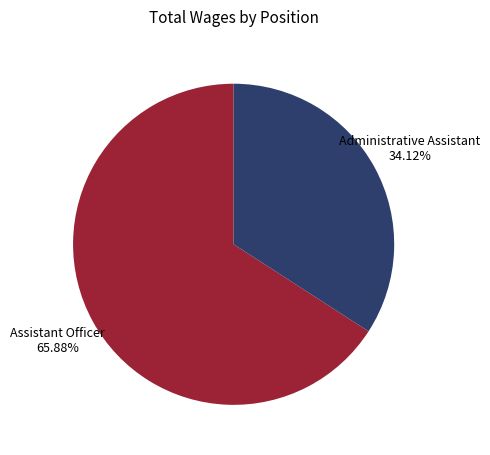

How many slices are in this pie chart?

2